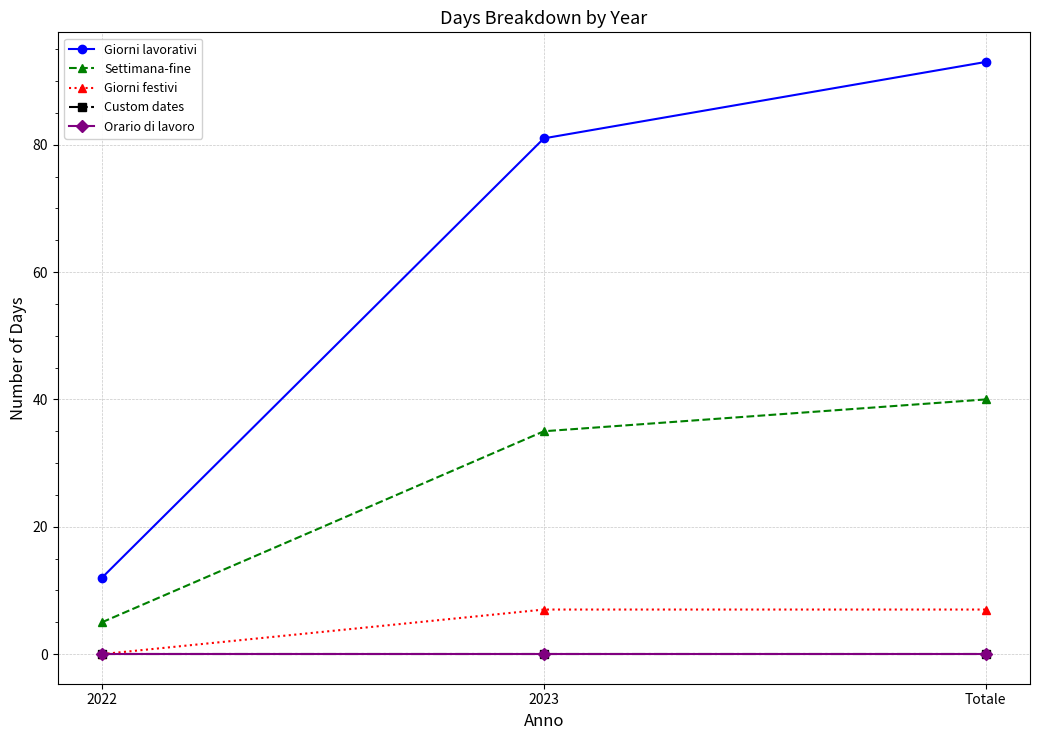

Does the chart have visible grid lines?

Yes